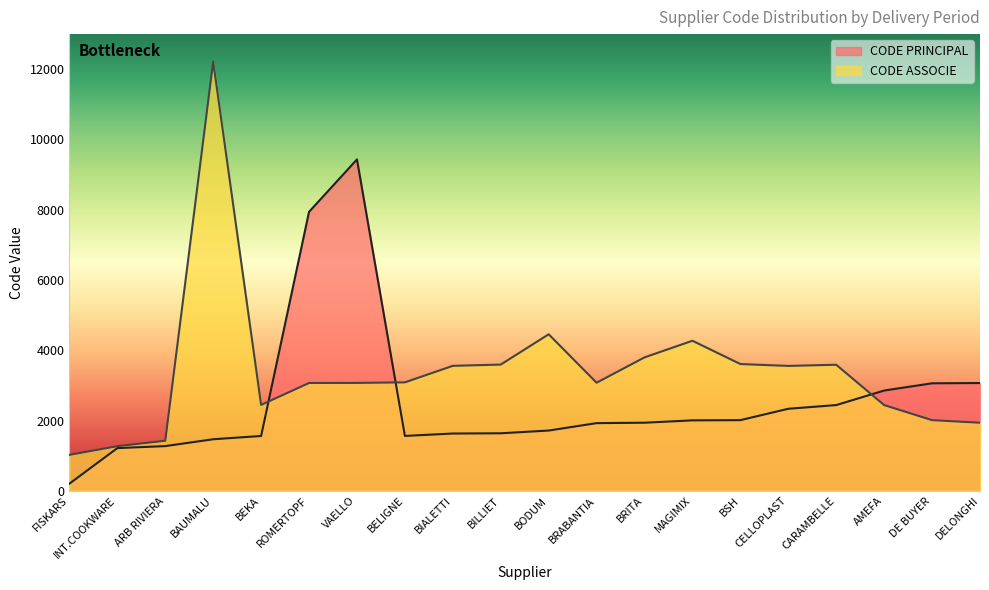

What is the average value of the CODE PRINCIPAL series?

2564